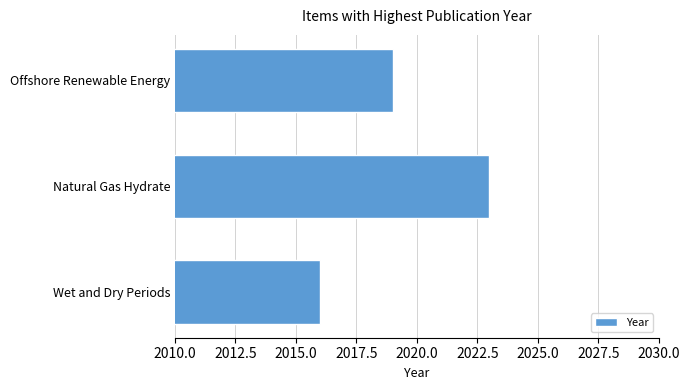

Are the bars grouped side by side (vs. stacked)?

No